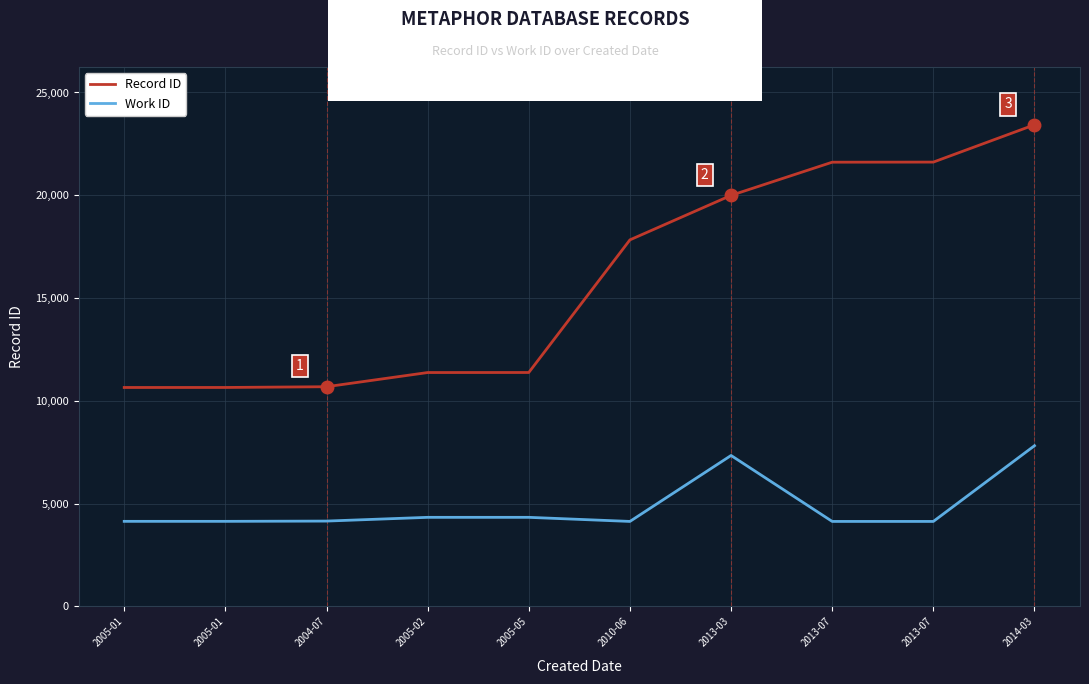

What is the value of the Record ID point at the 5th from the left?

11380